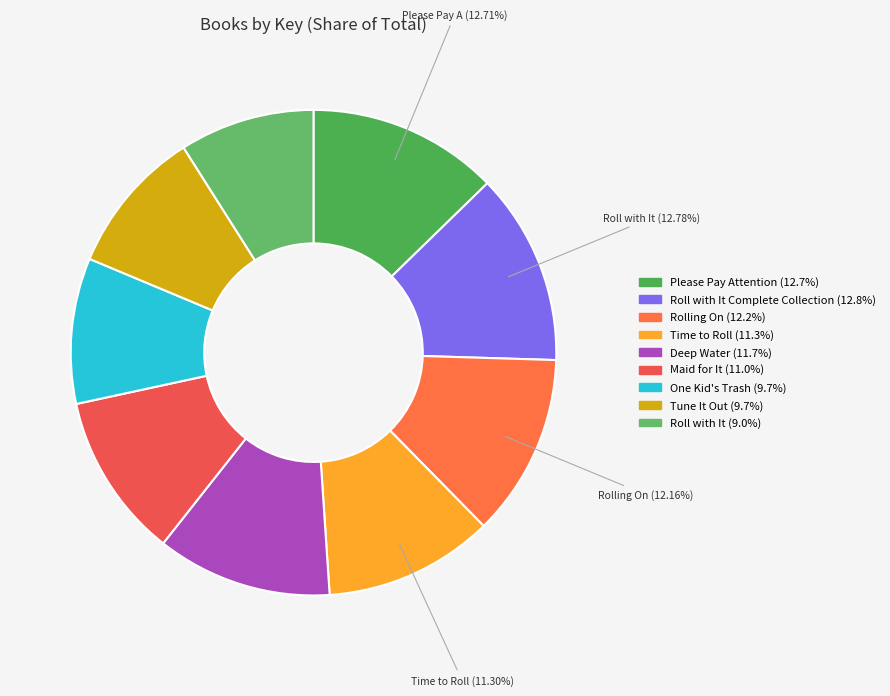

What is the smallest slice in the pie chart?

Roll with It